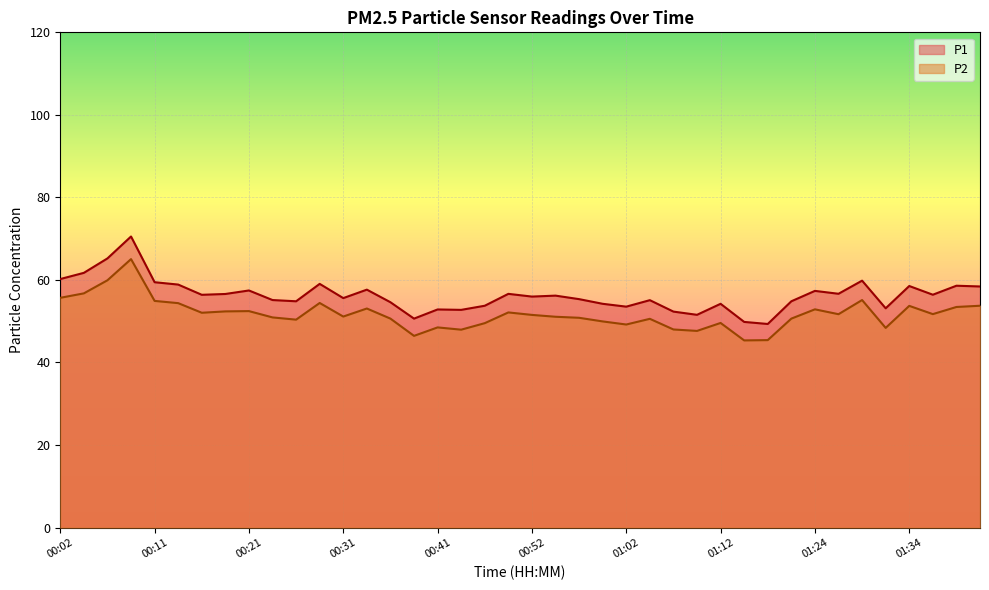

At 00:49, list the series in order from largest to smallest.

P1, P2